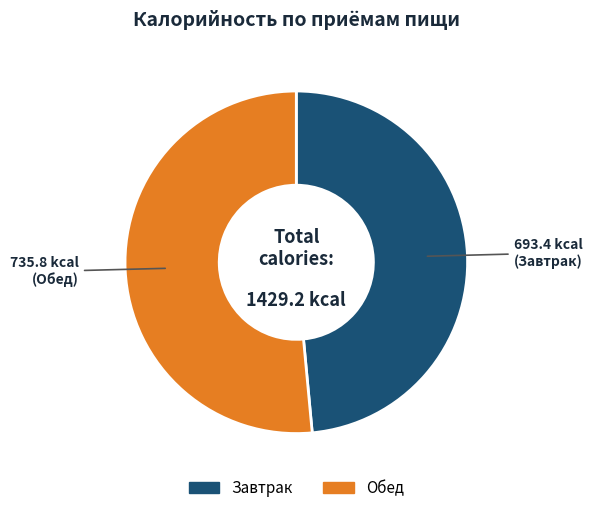

How many slices are in this pie chart?

2